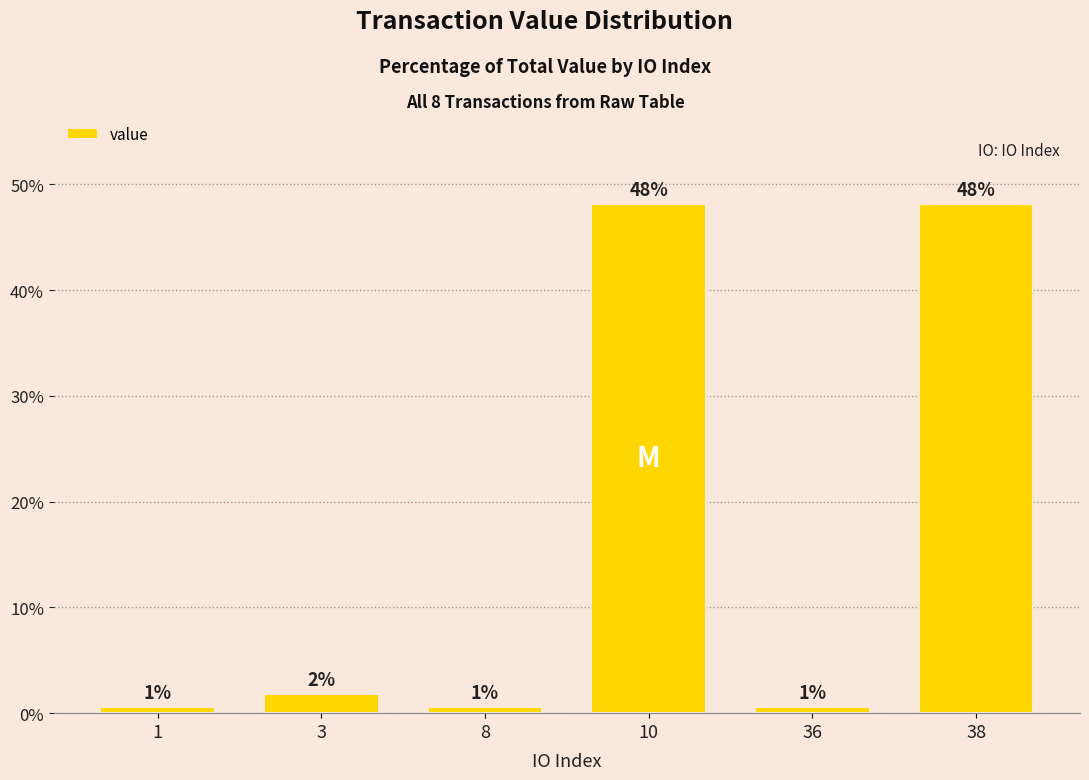

What is the value of the 1st bar from the left?

0.6